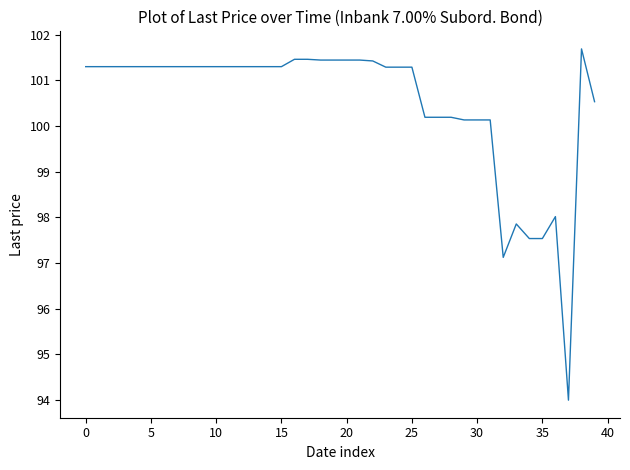

What is the average value?

100.5